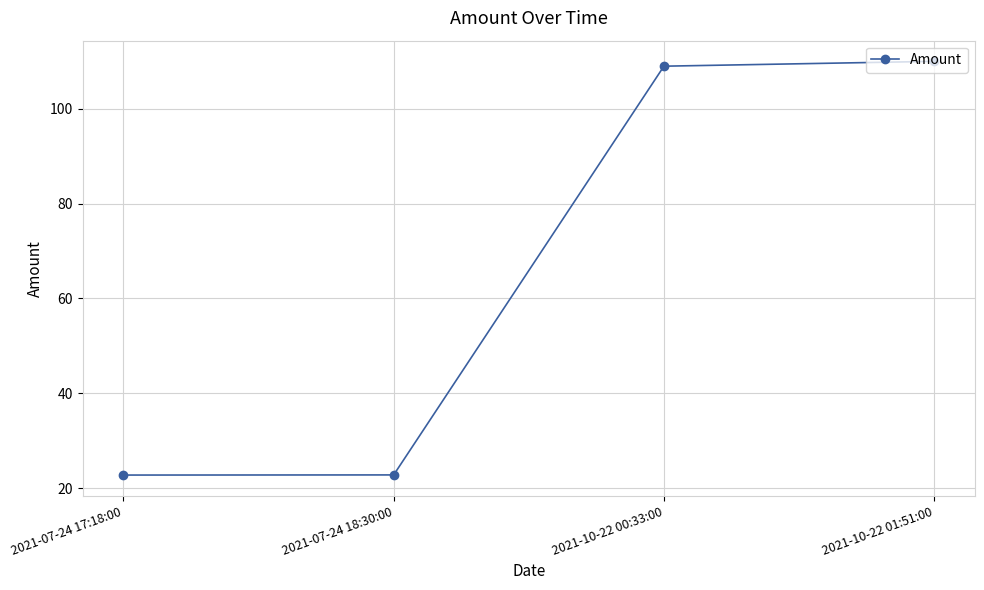

What is the average value?

66.1